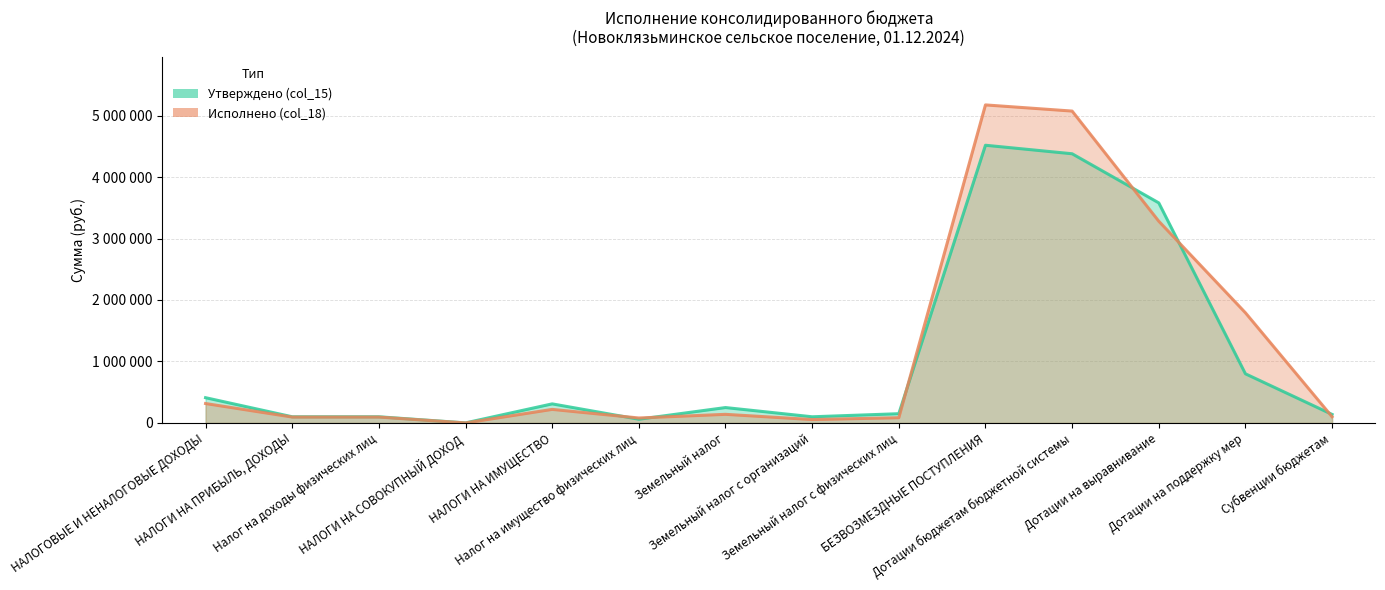

How many categories are shown in the chart?

14